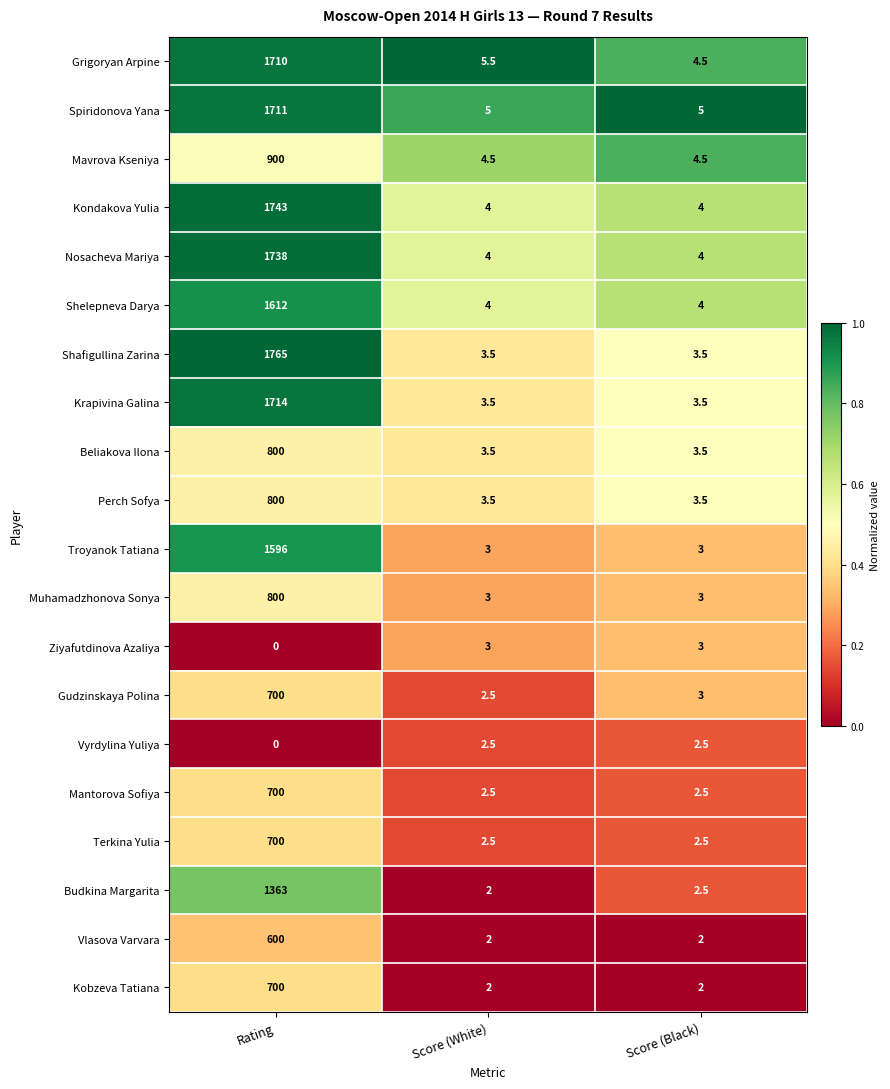

Between Score (White) and Score (Black), which series saw the biggest shift?

Grigoryan Arpine